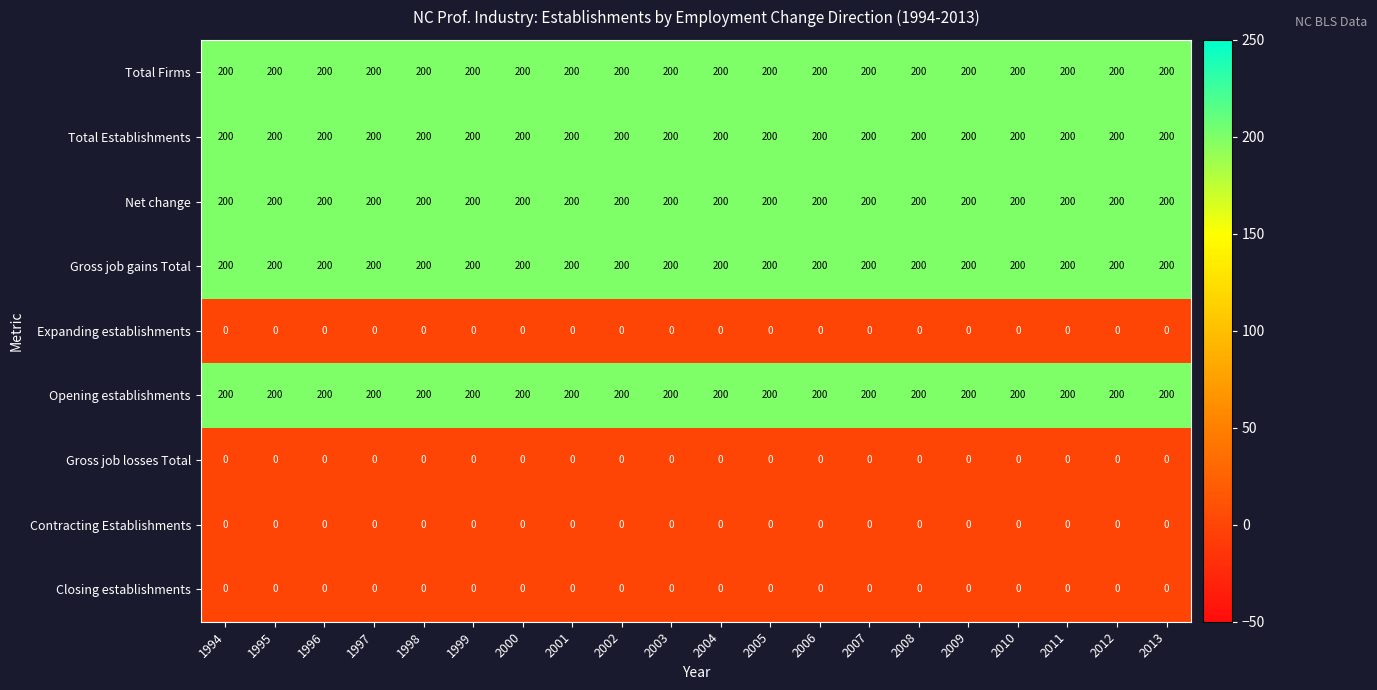

What is the total value across all series at 2002?

1000